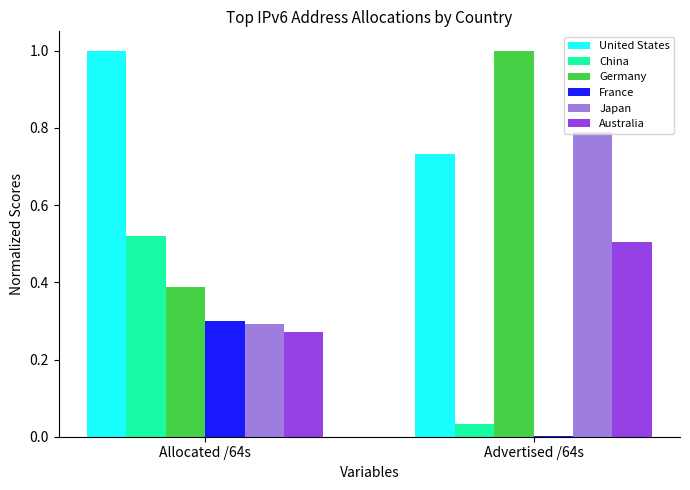

Are the bars horizontal?

No